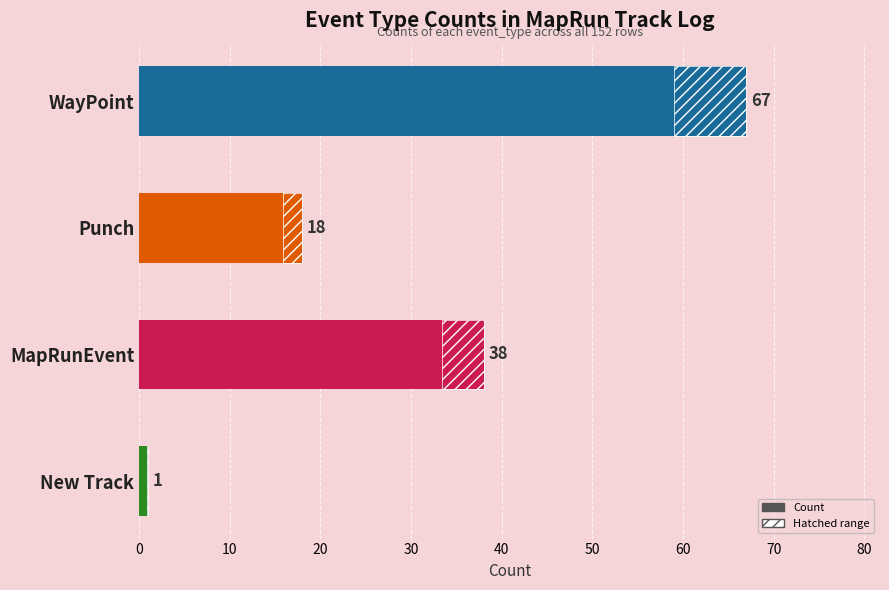

Is it true that the value at WayPoint is 67?

True